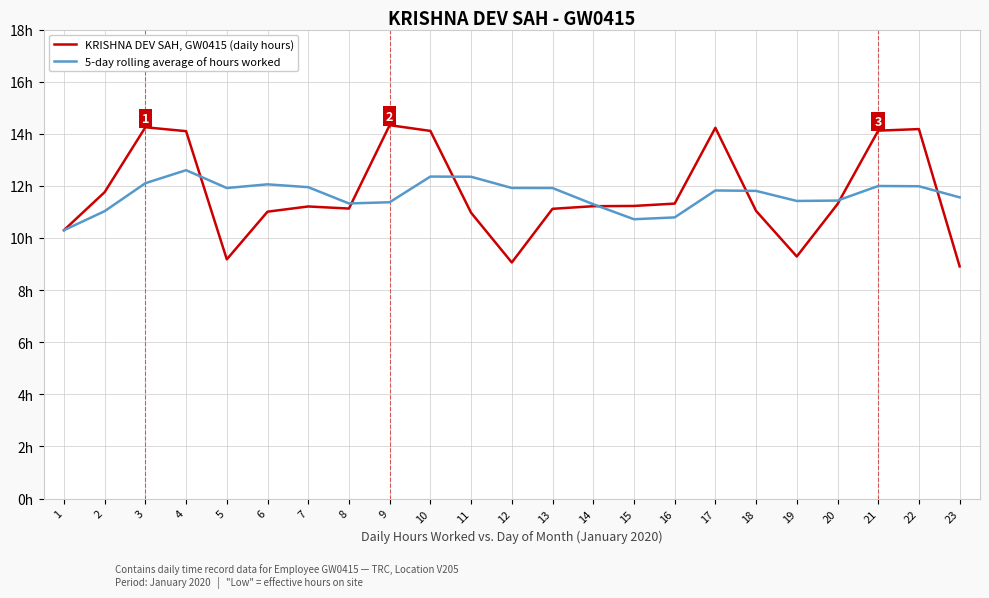

What are all the series names shown in the legend?

KRISHNA DEV SAH, GW0415 (daily hours), 5-day rolling average of hours worked